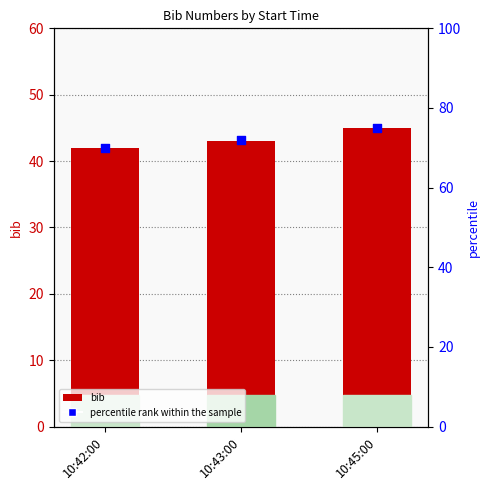

Is the value of bib at 10:42:00 greater than the value of percentile rank within the sample at 10:42:00?

No